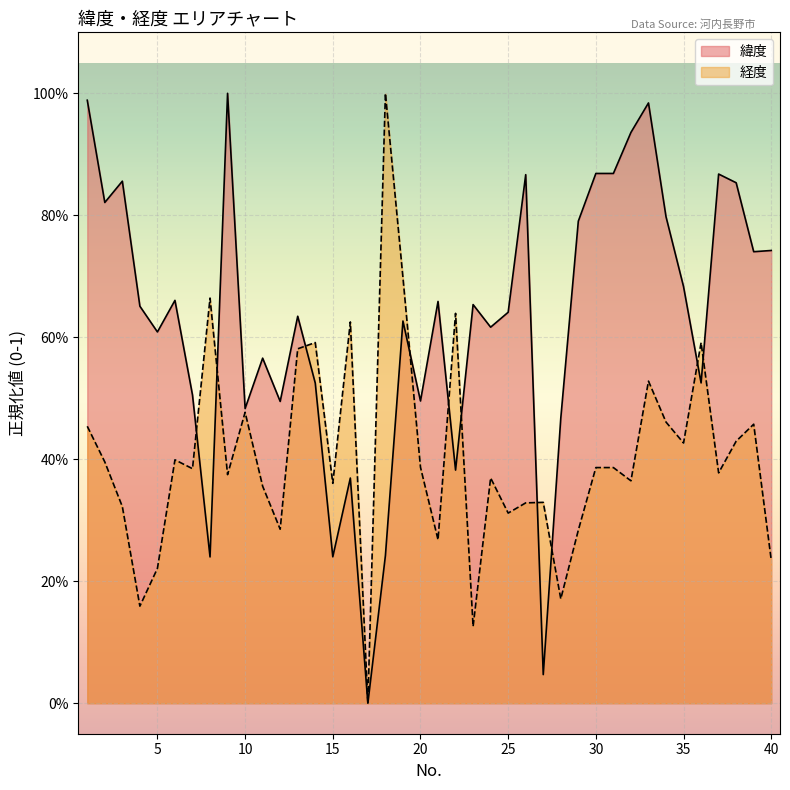

What are all the series names shown in the legend?

緯度, 経度